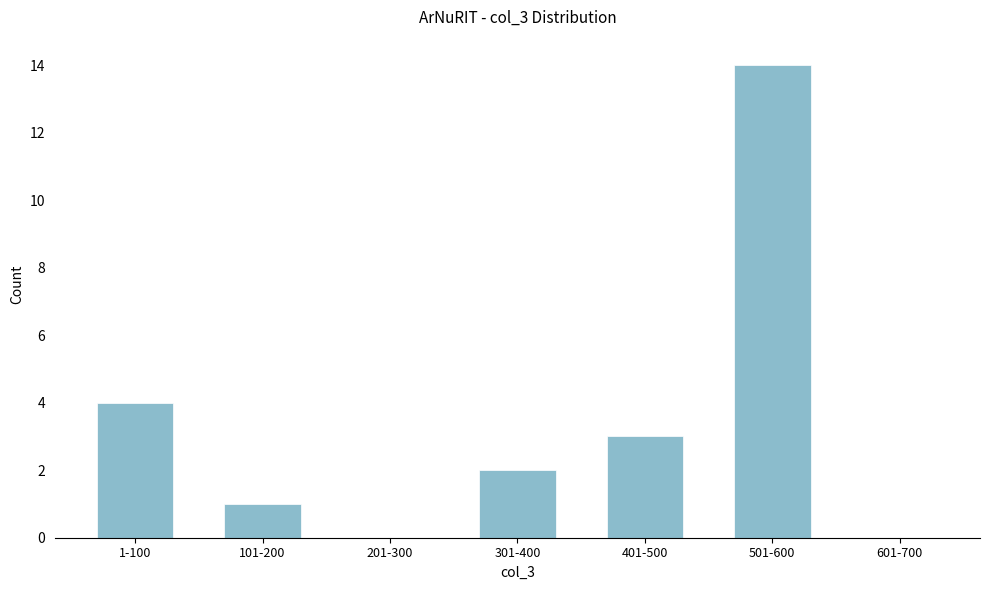

Reading left to right, transcribe all the data shown in this chart.

1-100=4	101-200=1	201-300=0	301-400=2	401-500=3	501-600=14	601-700=0